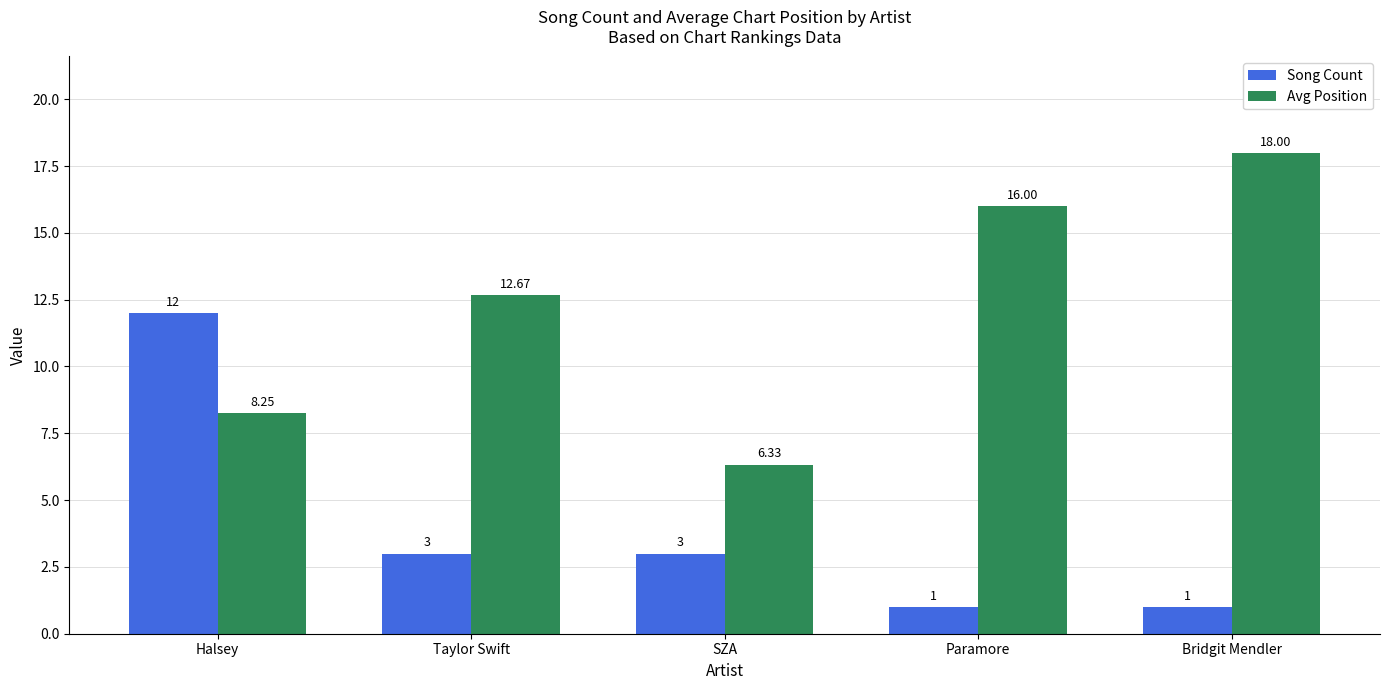

Rank the series by their maximum value, from highest to lowest.

Avg Position, Song Count